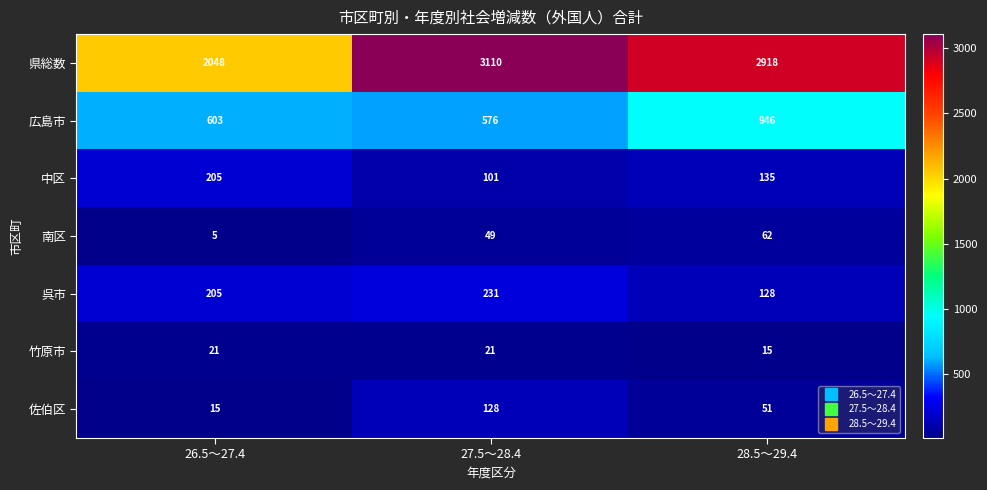

At which category is the sum across all series the highest?

28.5～29.4